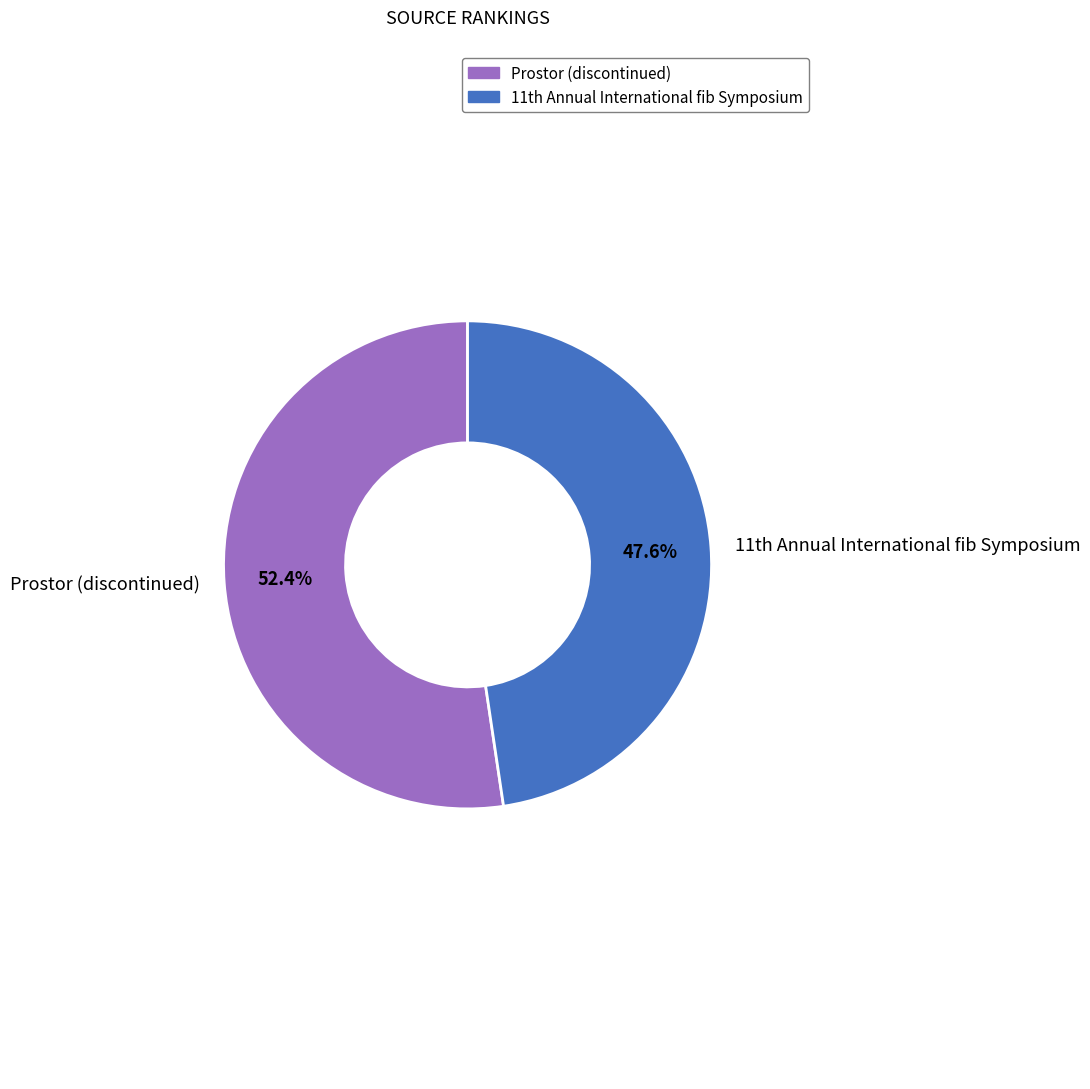

Count the number of slices in the pie.

2